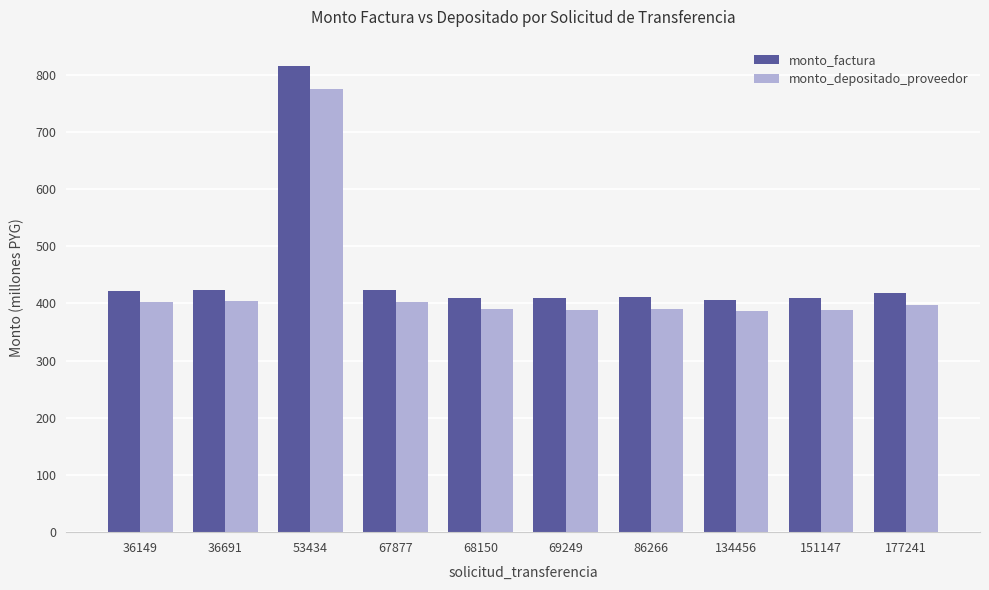

What is the maximum value for monto_factura?

815.4